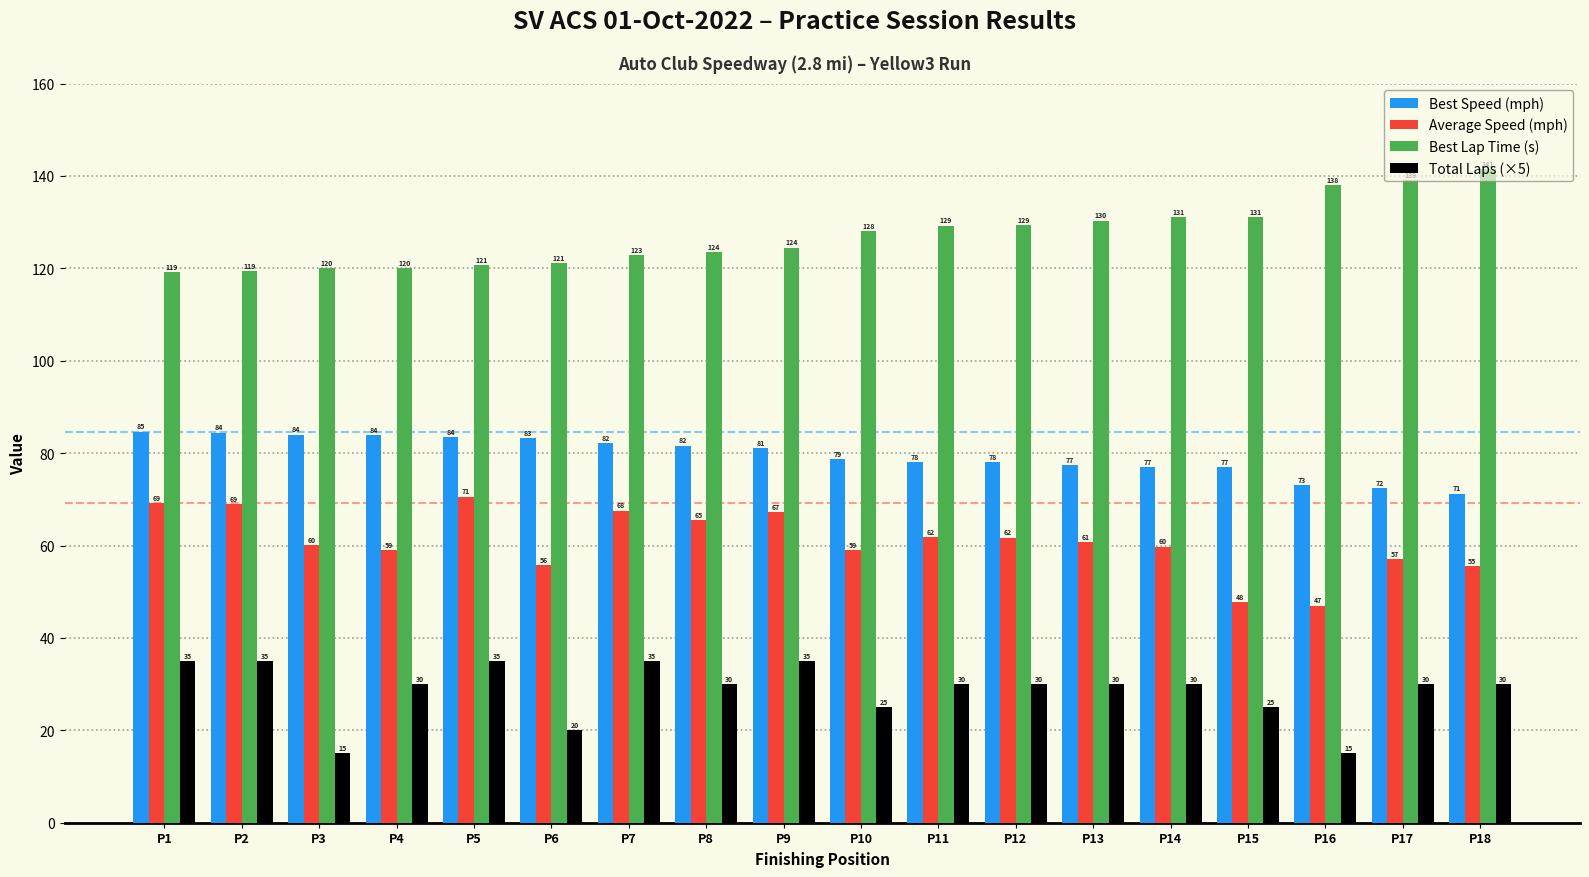

What is the total value across all series at P5?

309.8